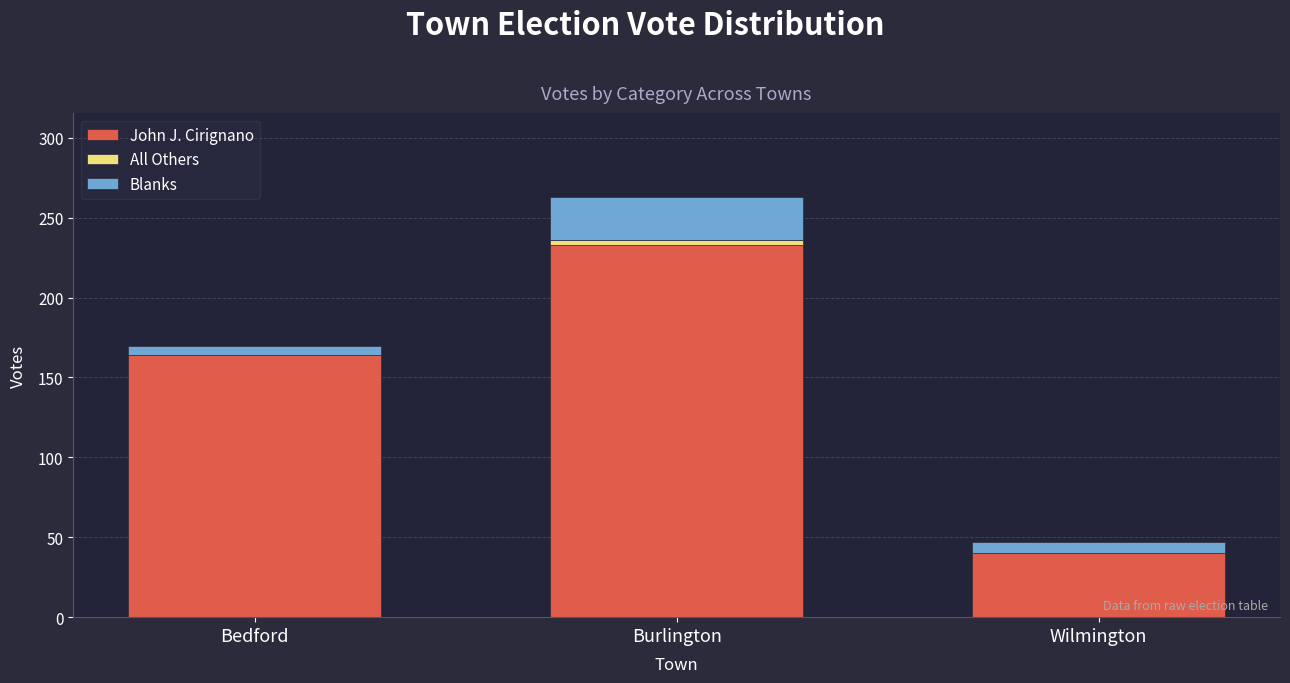

At which category is the sum across all series the highest?

Burlington